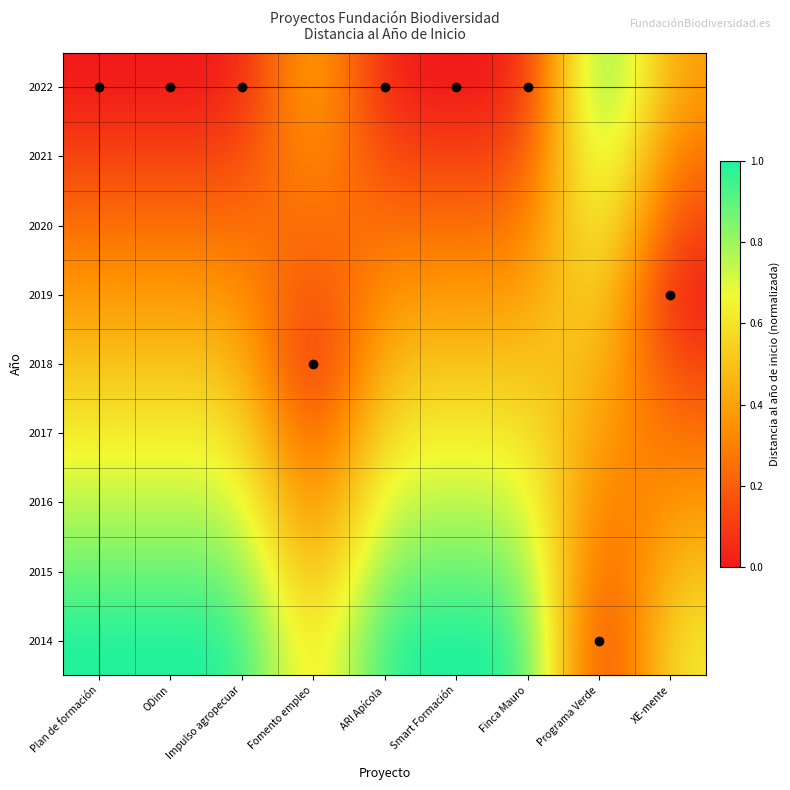

At how many categories does at least one series exceed 0?

9